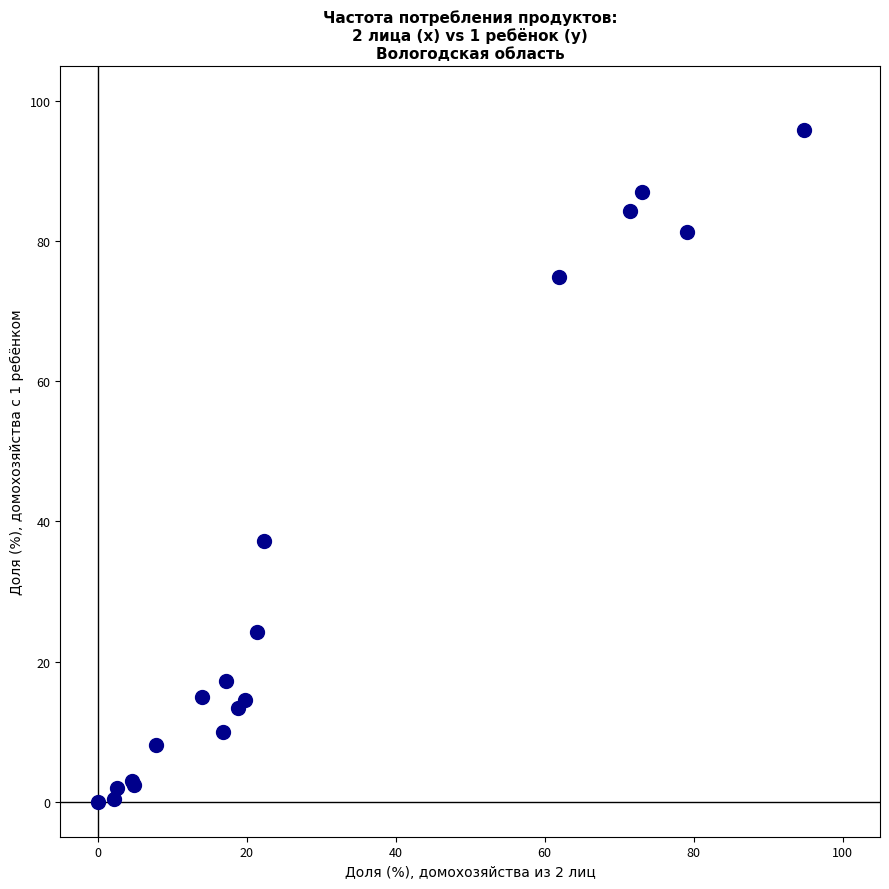

What Y value in the scatter plot is closest to 47?

37.3